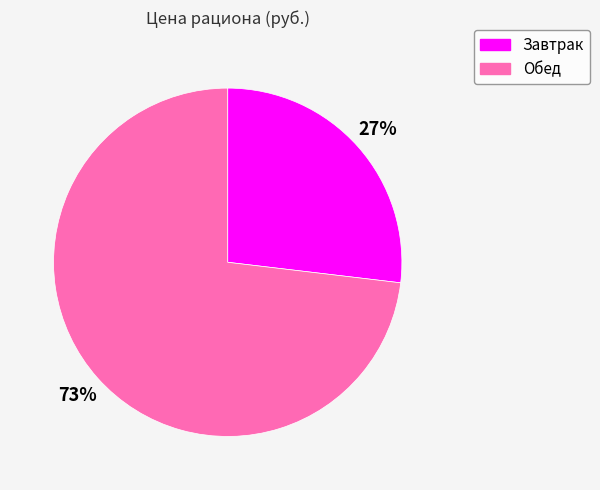

Between Завтрак and Обед, which is larger?

Обед